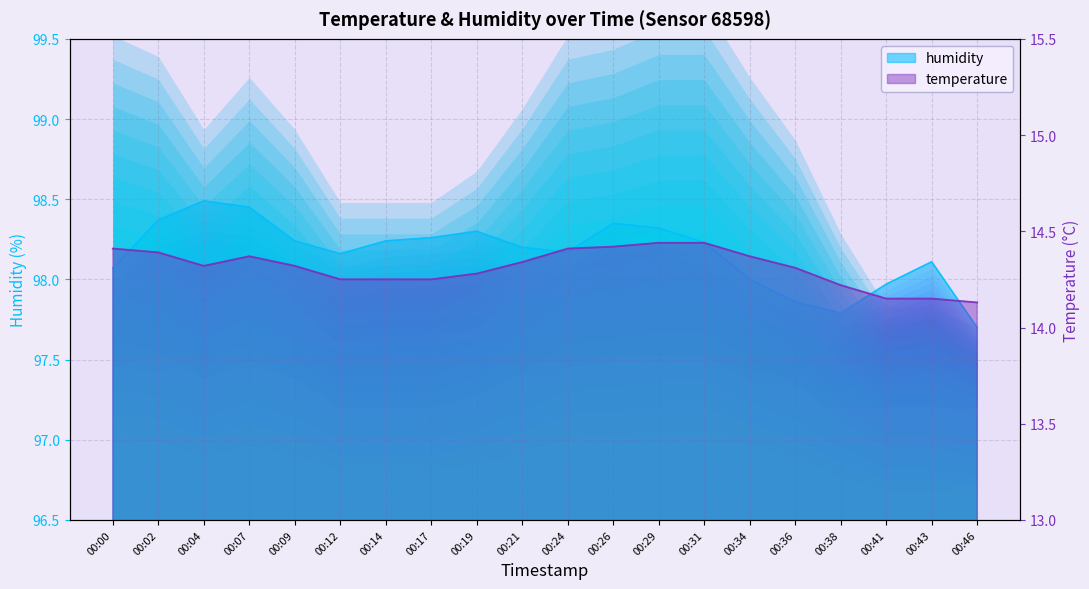

Which has a higher value, 00:38 or 00:14?

00:14